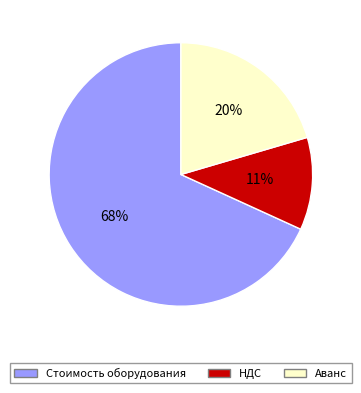

The НДС slice represents 11% of the pie. True or false?

True